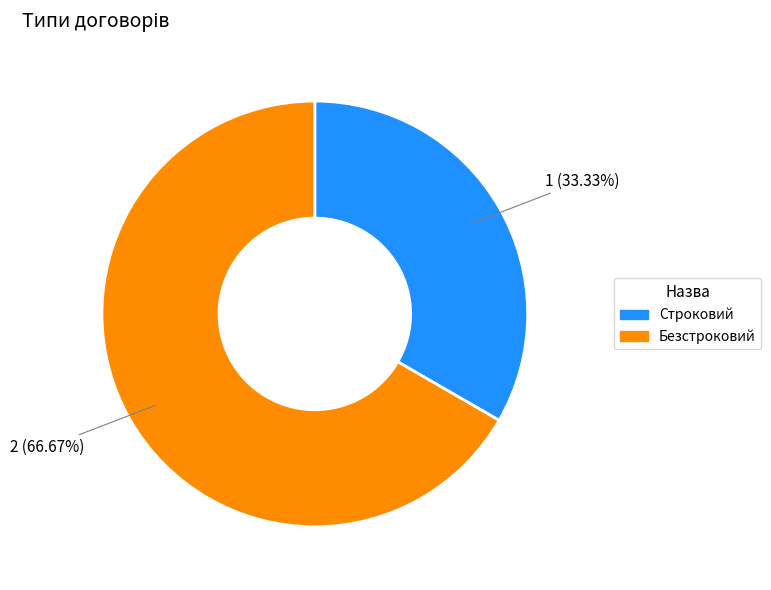

Which category has the smallest portion of the pie?

Строковий